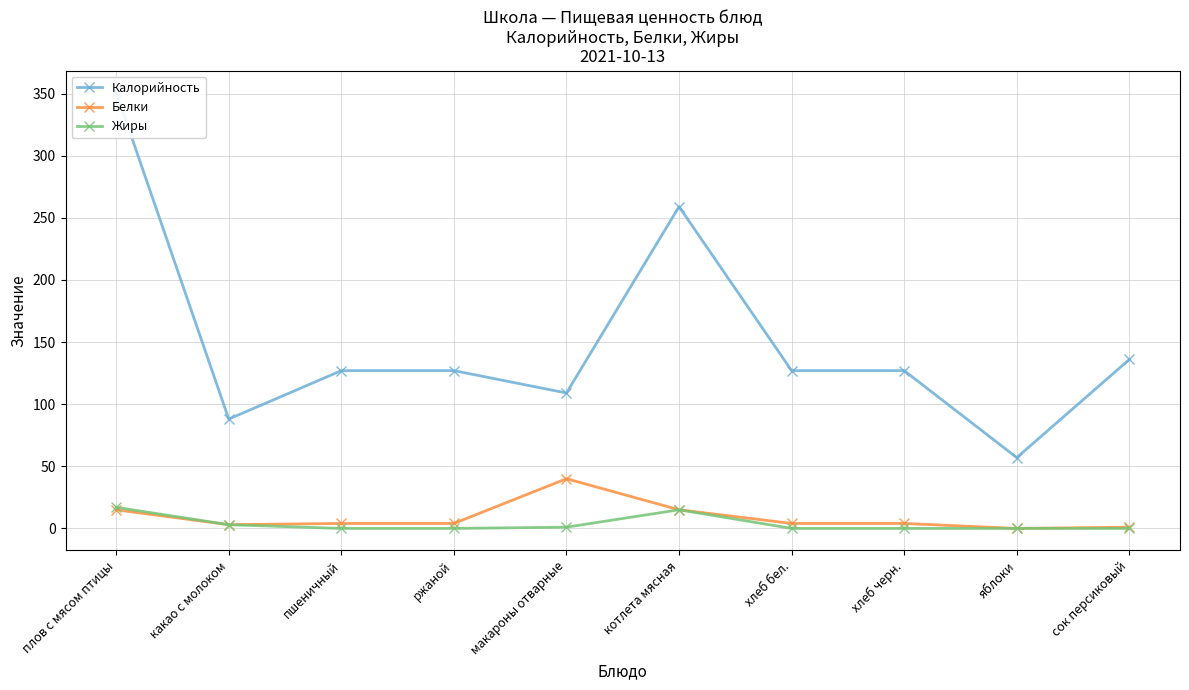

Read the Калорийность value at макароны отварные, to the nearest 50.

100